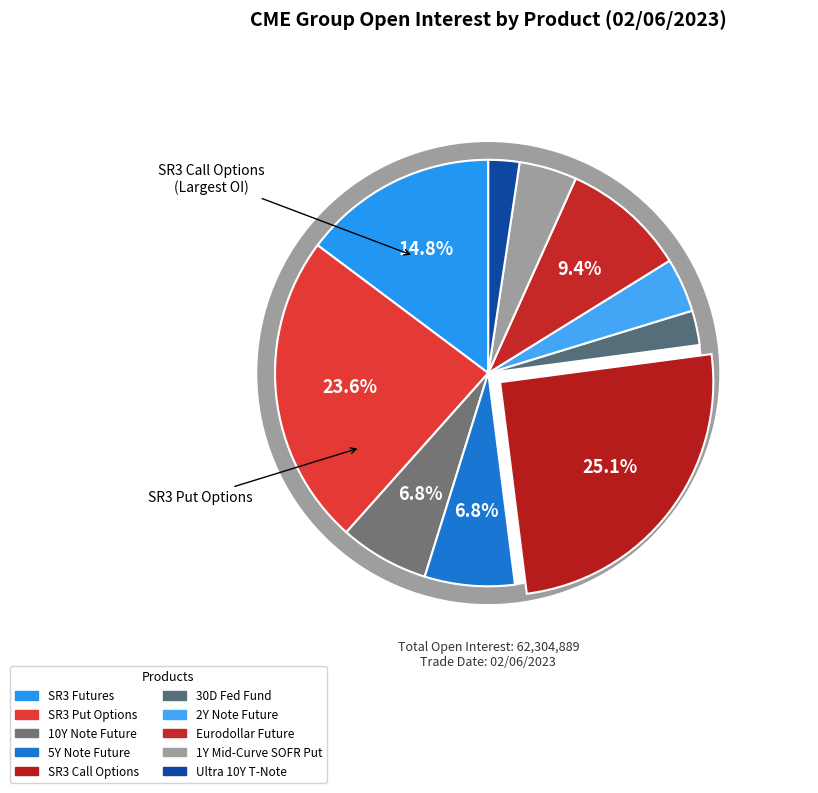

To the nearest percent, what is the average slice percentage?

10%